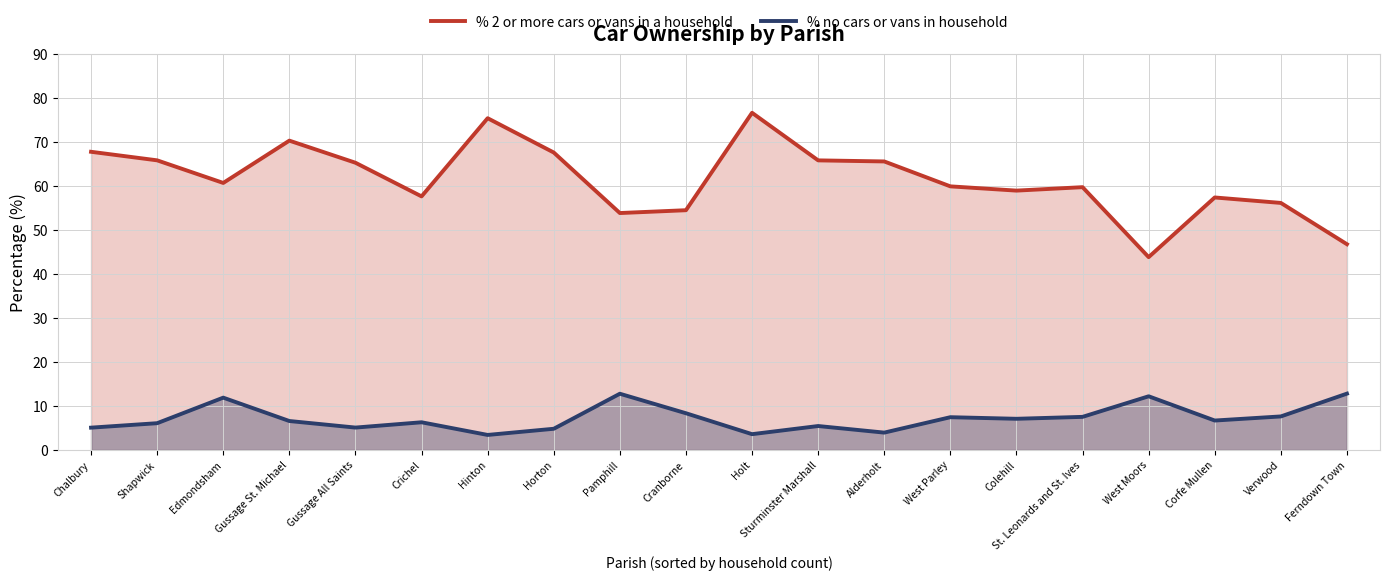

Reading left to right, transcribe all the data shown in this chart.

% 2 or more cars or vans in a household: 67.8	65.9	60.7	70.3	65.3	57.7	75.4	67.6	53.9	54.5	76.7	65.8	65.6	59.9	59.0	59.8	43.8	57.4	56.2	46.8
% no cars or vans in household: 5.1	6.1	11.9	6.6	5.1	6.3	3.4	4.8	12.8	8.4	3.6	5.5	4.0	7.5	7.1	7.5	12.2	6.7	7.6	12.8